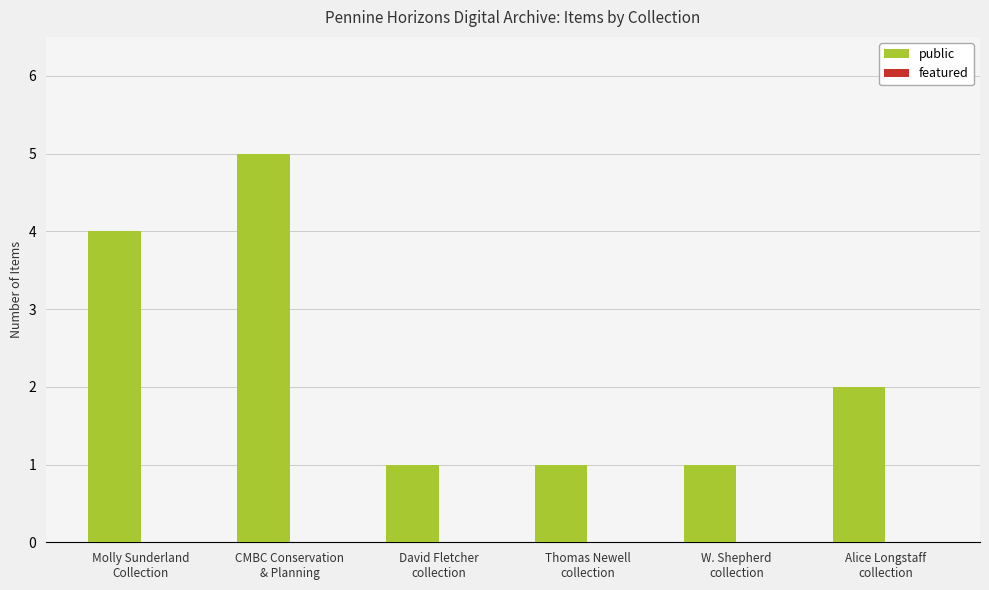

What is the greatest value displayed?

5